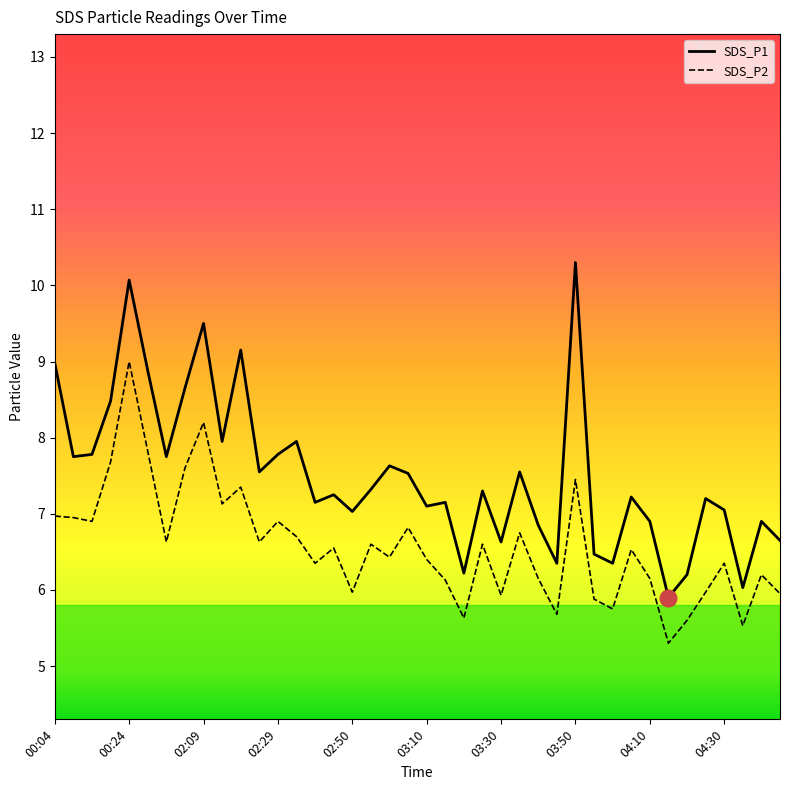

What are all the series names shown in the legend?

SDS_P1, SDS_P2